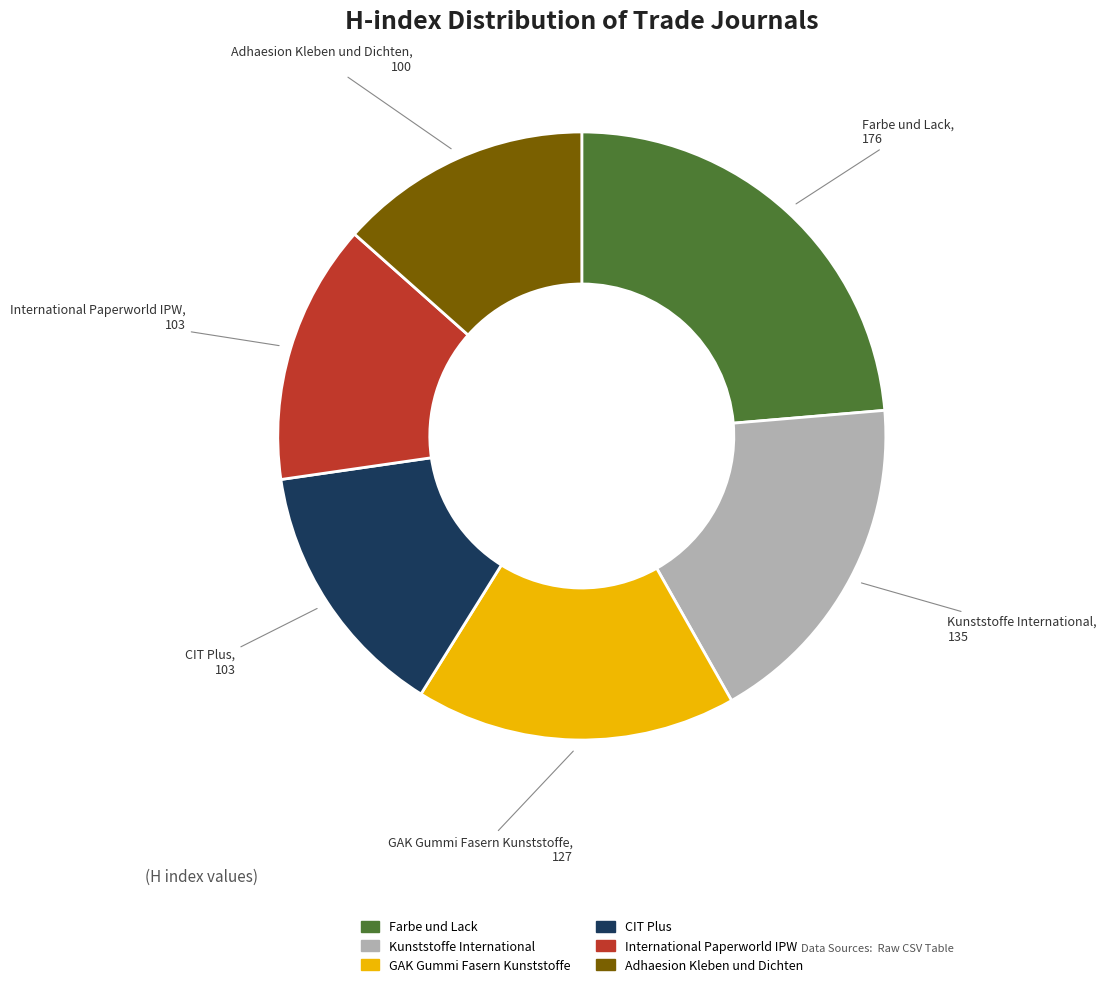

Which slice is the largest?

Farbe und Lack